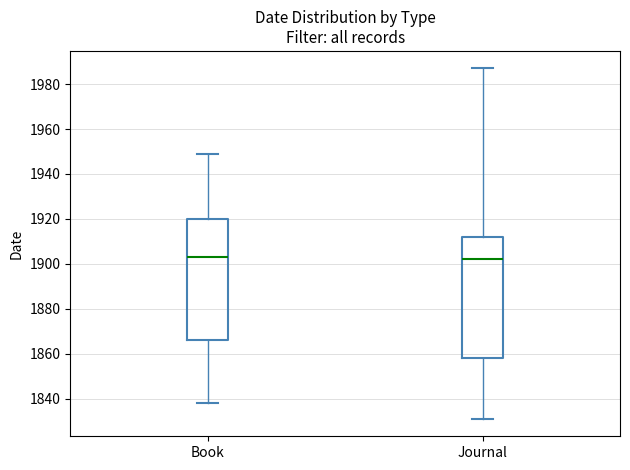

Where is the lower edge of the box for Journal on the y-axis? The values are not printed on the chart, so give them approximately, as read against the axis.

1858